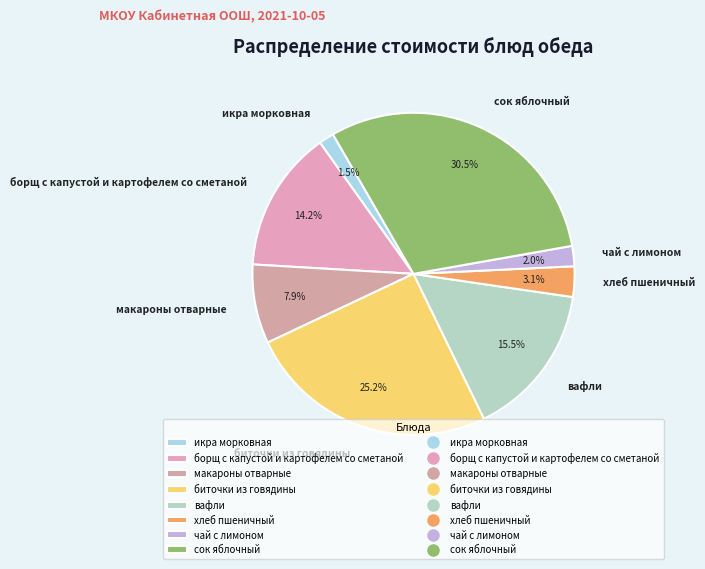

To the nearest percent, what is the combined percentage of хлеб пшеничный and сок яблочный?

34%